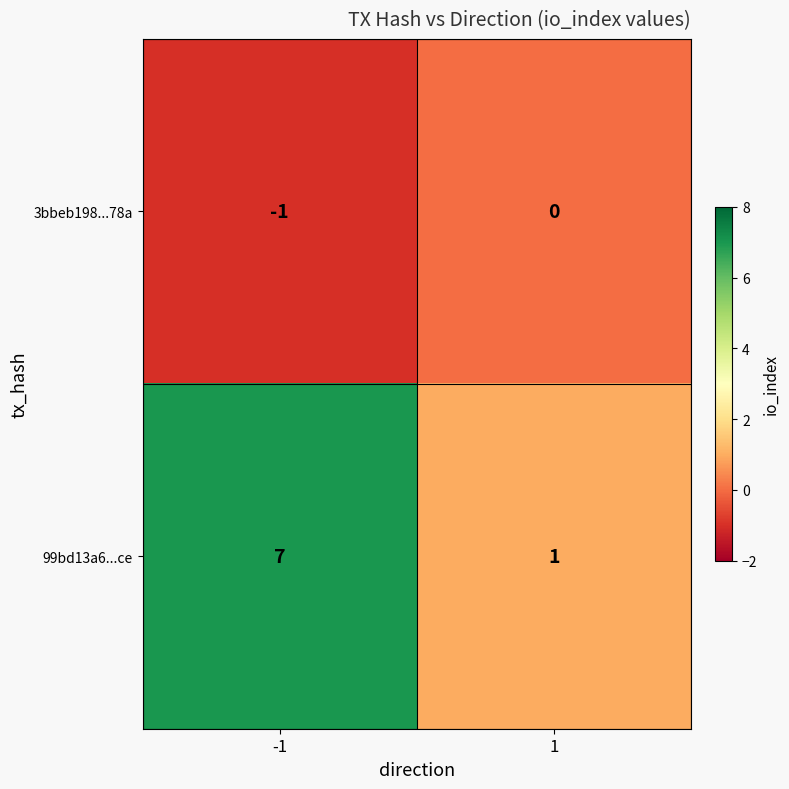

Which label corresponds to the smallest value in the chart?

-1